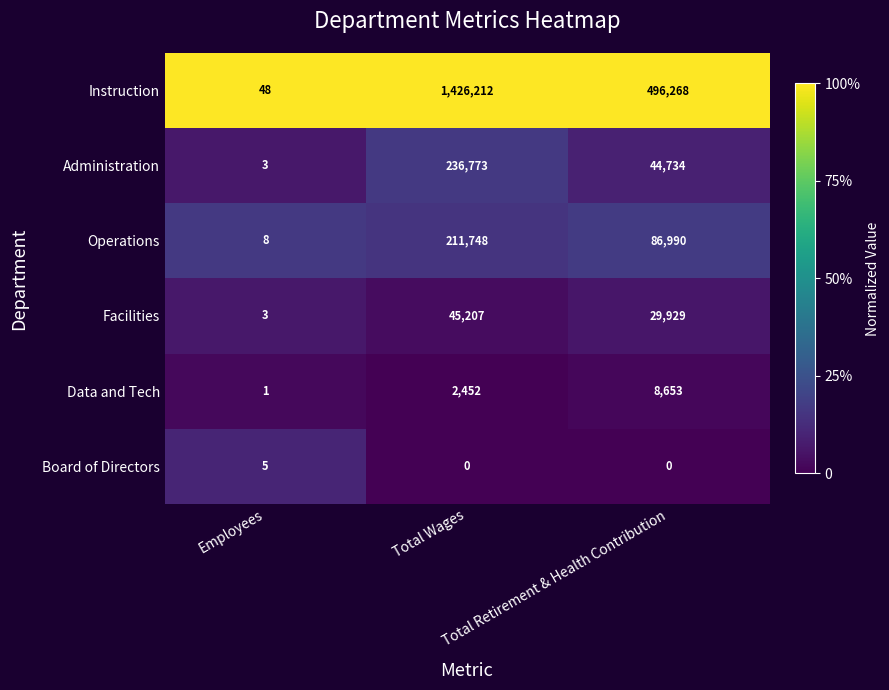

What is the sum of all Operations values?

298746